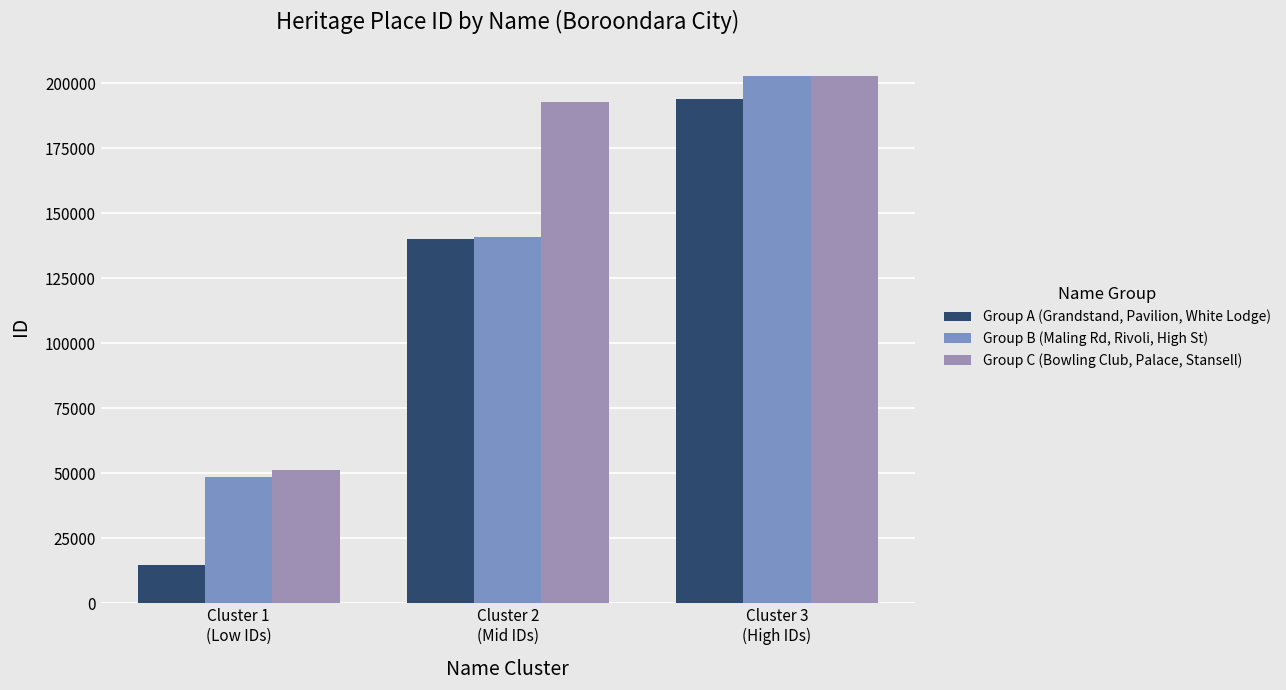

Between Cluster 1
(Low IDs) and Cluster 3
(High IDs), which series saw the biggest shift?

Group A (Grandstand, Pavilion, White Lodge)